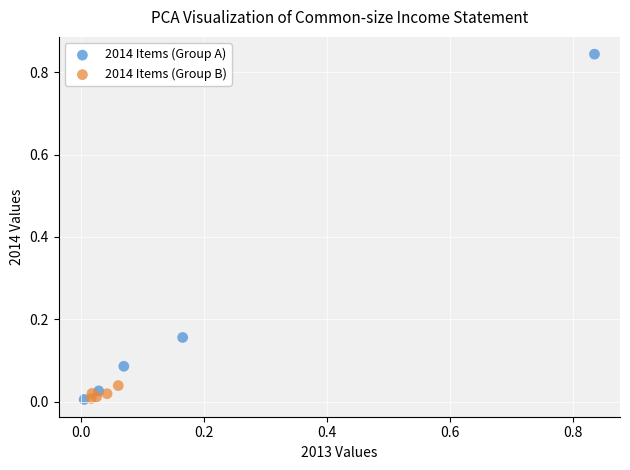

Which series has the widest spread of Y values?

2014 Items (Group A)